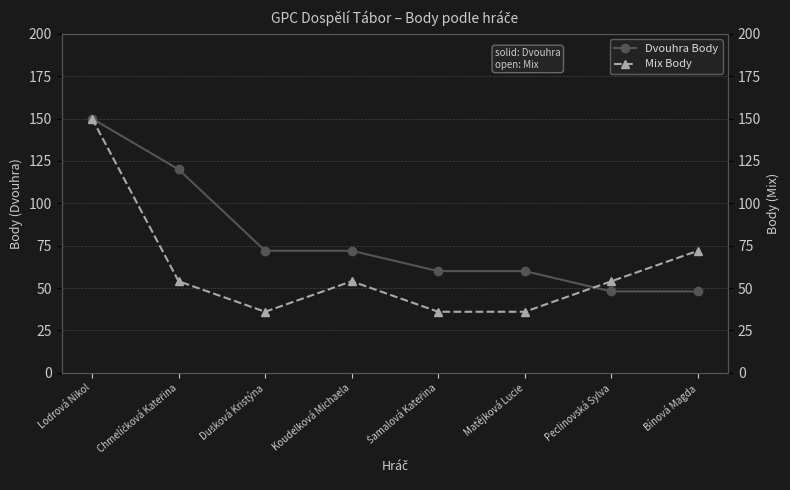

Which has a higher value, Dušková Kristýna or Bínová Magda?

Dušková Kristýna